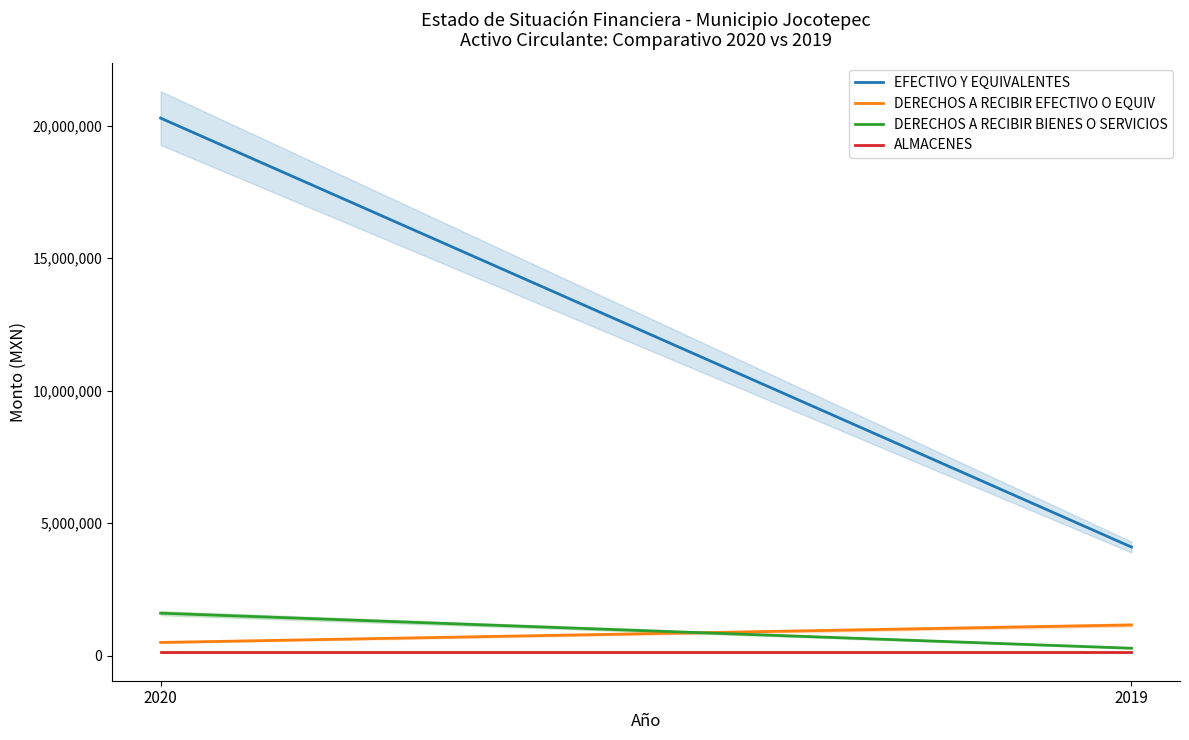

What is the approximate value of DERECHOS A RECIBIR BIENES O SERVICIOS at 2019?

277700.2